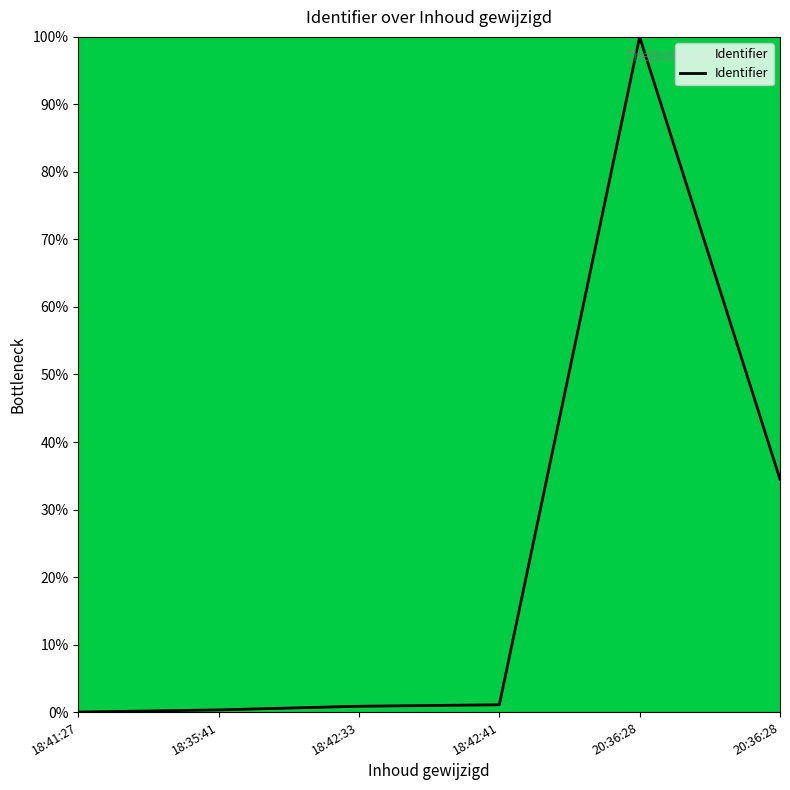

How many lines are shown in the chart?

1